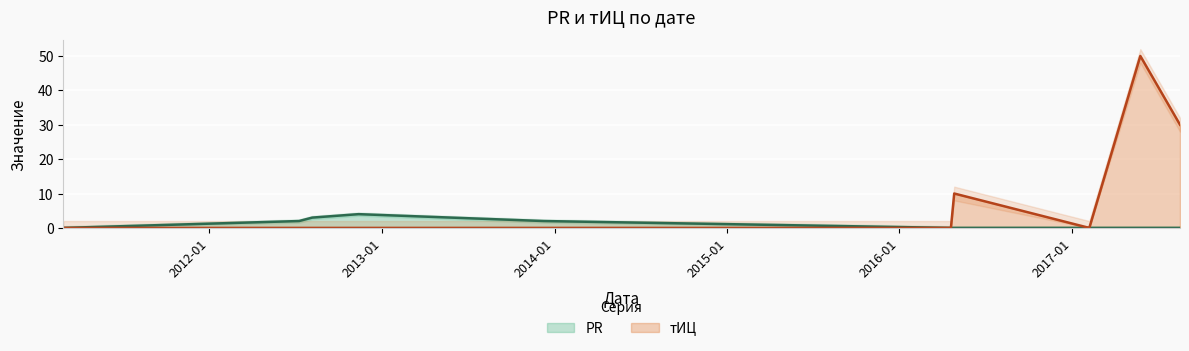

How many series are shown in this chart?

2